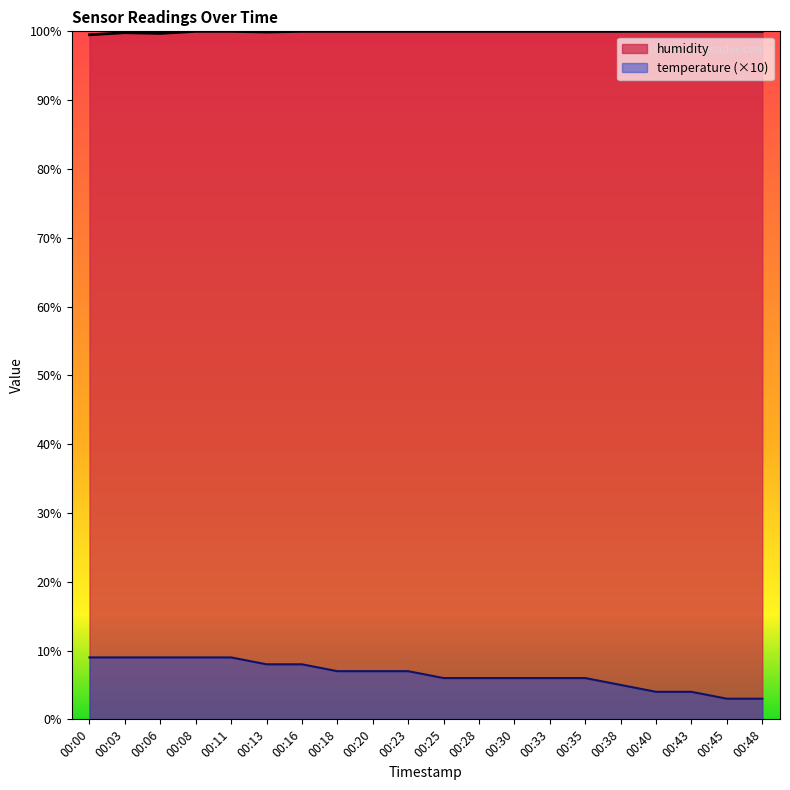

How many interior local peaks does the humidity series have?

1